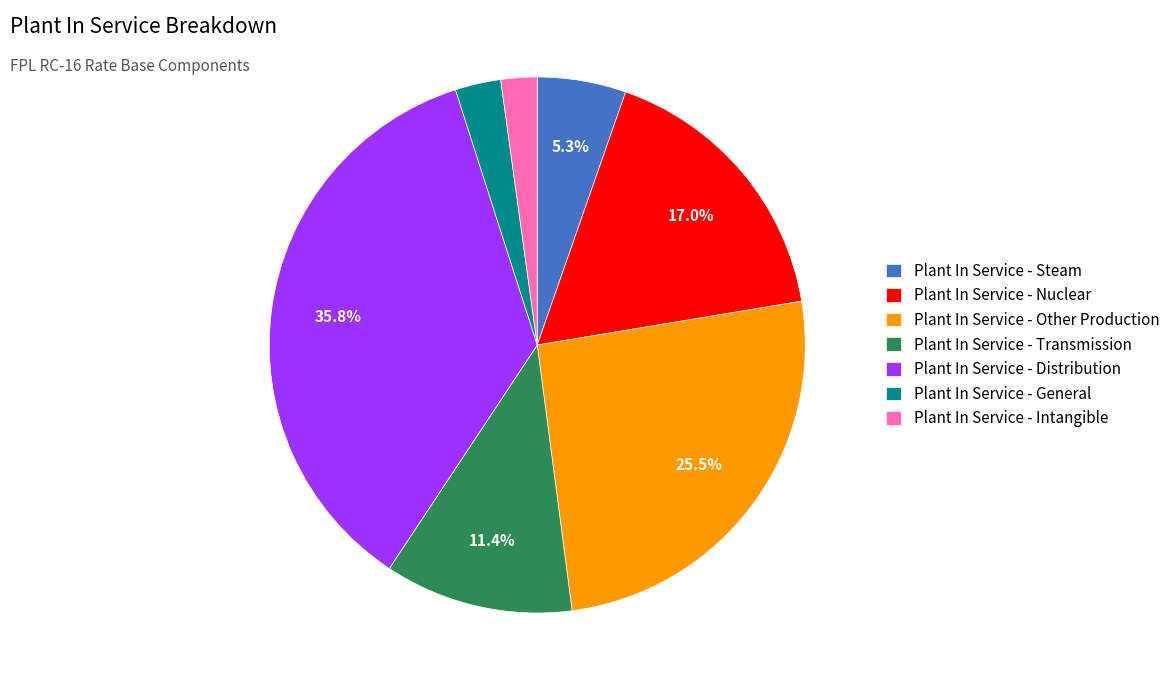

Which has a higher value, Plant In Service - General or Plant In Service - Transmission?

Plant In Service - Transmission